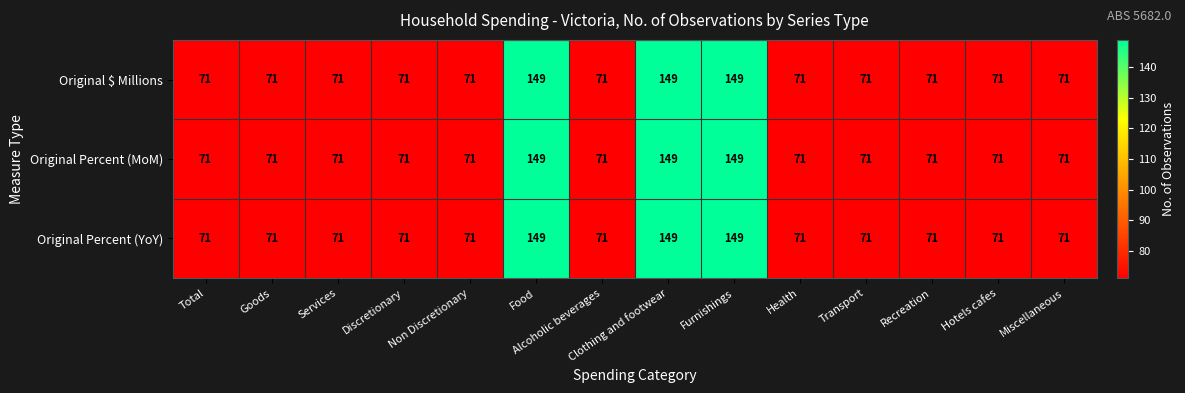

What is the greatest value displayed?

149